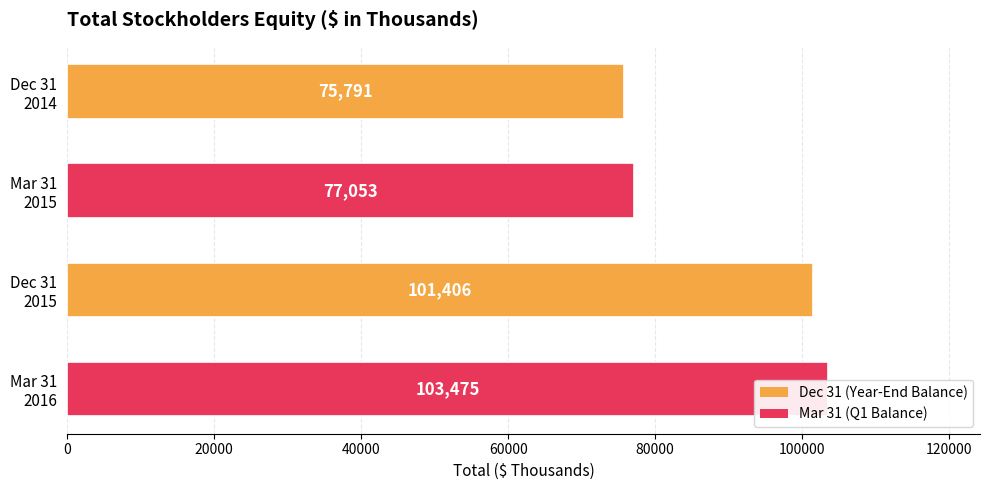

At how many categories does at least one series exceed 103392?

1